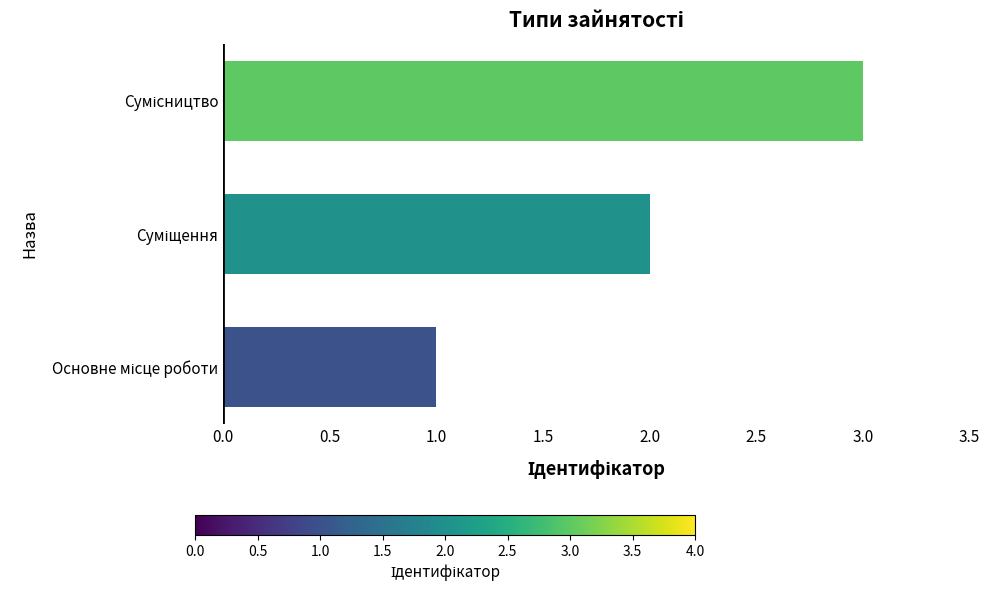

How many values are between 1 and 3?

3